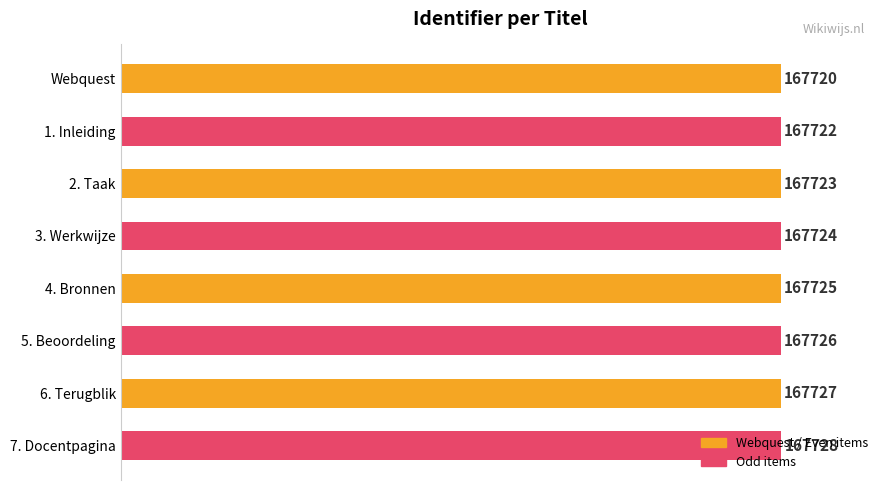

How many bars are there in total?

8